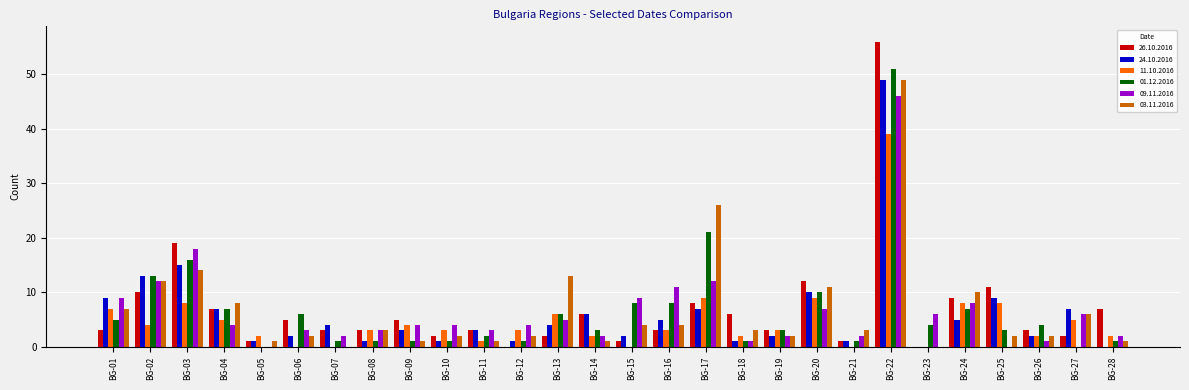

Is it true that 01.12.2016 equals 3 at BG-13?

False